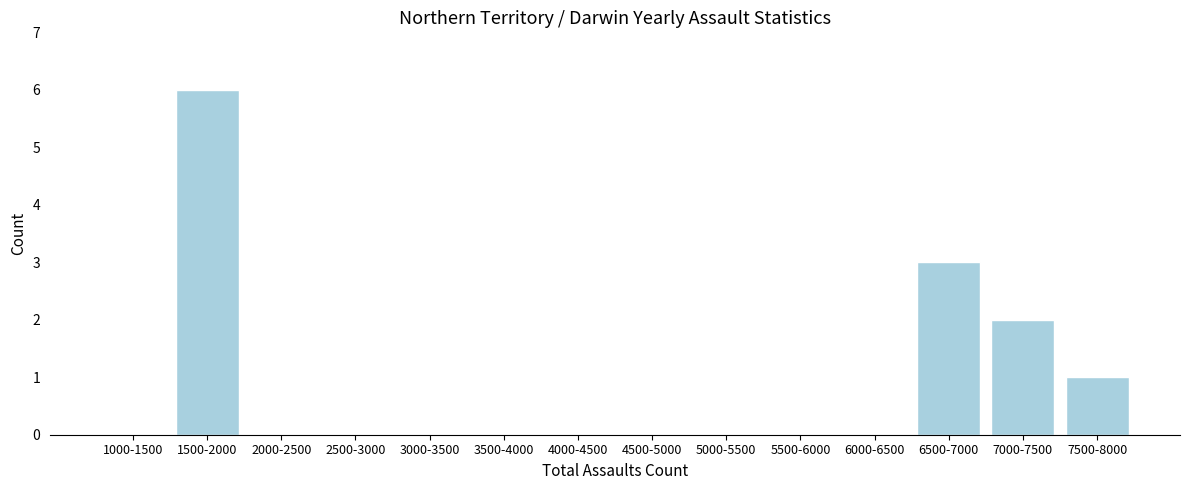

Reading left to right, transcribe all the data shown in this chart.

1000-1500=0	1500-2000=6	2000-2500=0	2500-3000=0	3000-3500=0	3500-4000=0	4000-4500=0	4500-5000=0	5000-5500=0	5500-6000=0	6000-6500=0	6500-7000=3	7000-7500=2	7500-8000=1